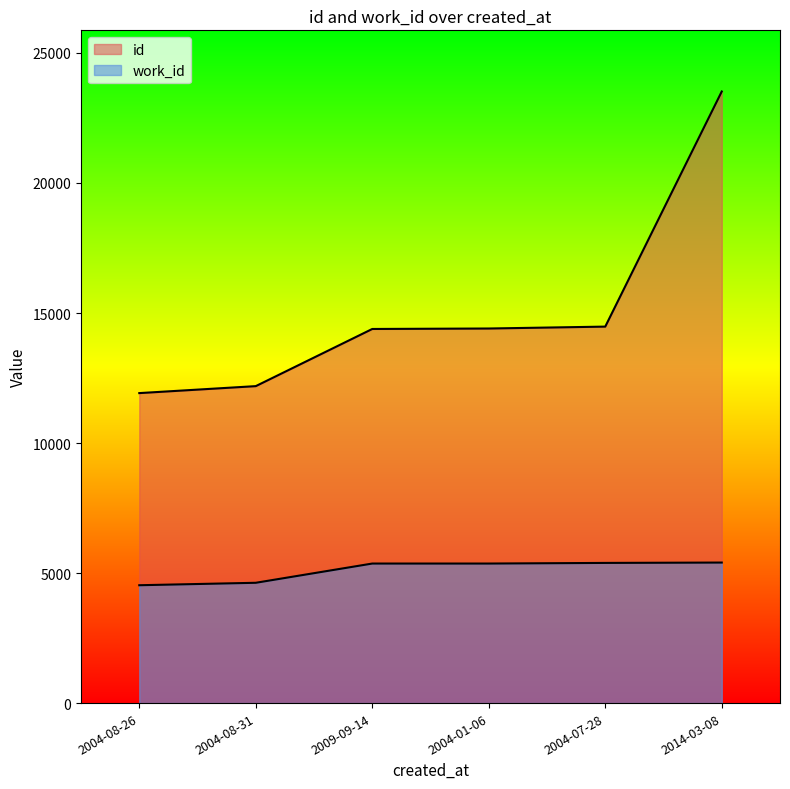

Which series has the largest range (max minus min)?

id